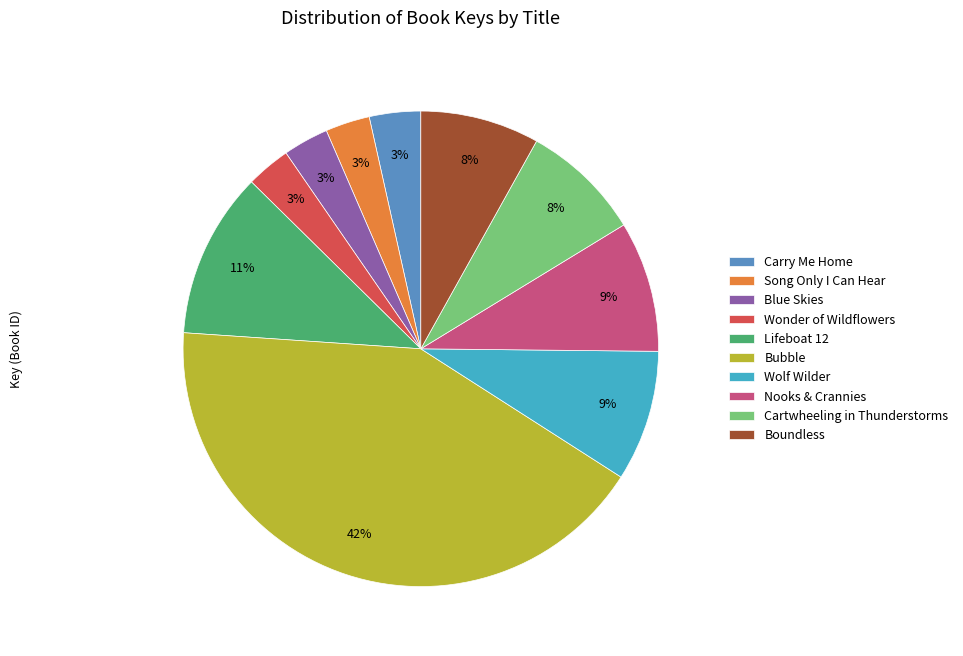

To the nearest percent, what is the average slice percentage?

10%